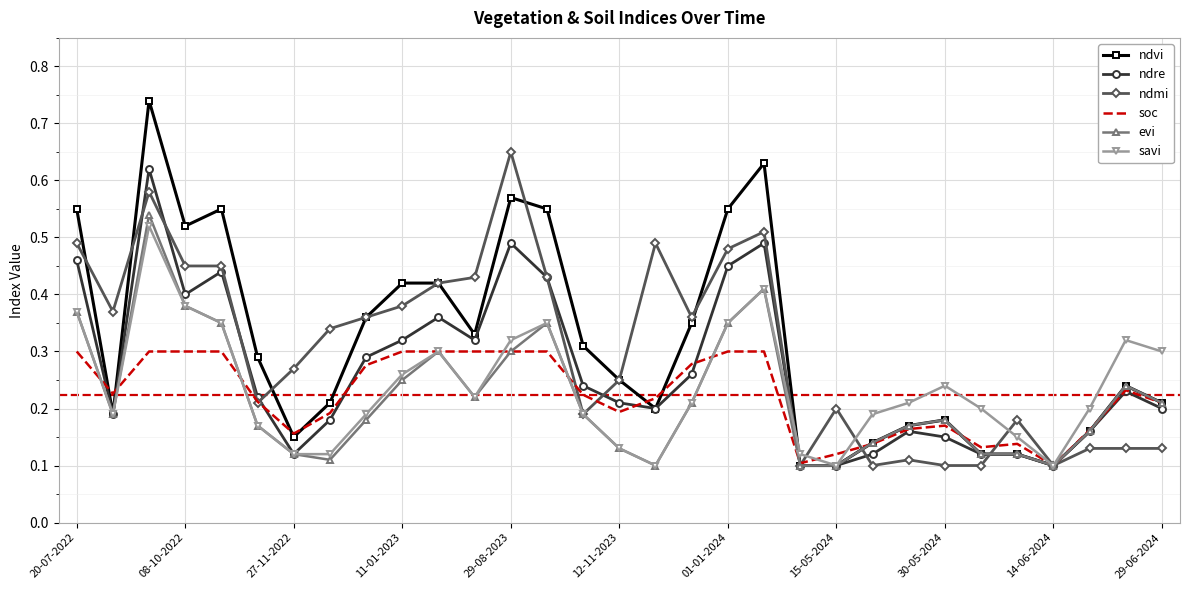

The soc series shows 0.1 at 12-11-2023. True or false?

False